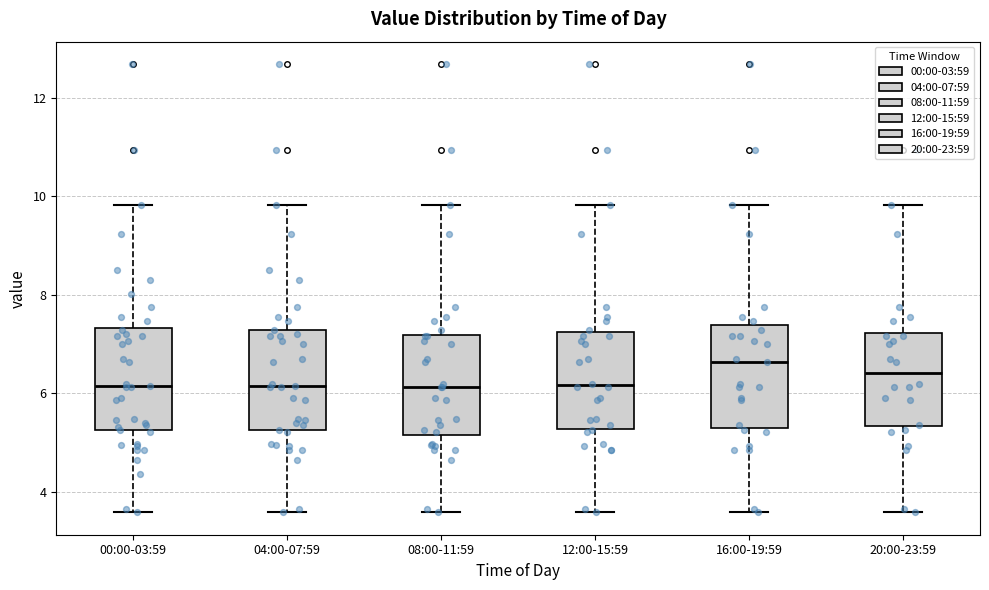

Where is the lower edge of the box for 04:00-07:59 on the y-axis? The values are not printed on the chart, so give them approximately, as read against the axis.

5.2